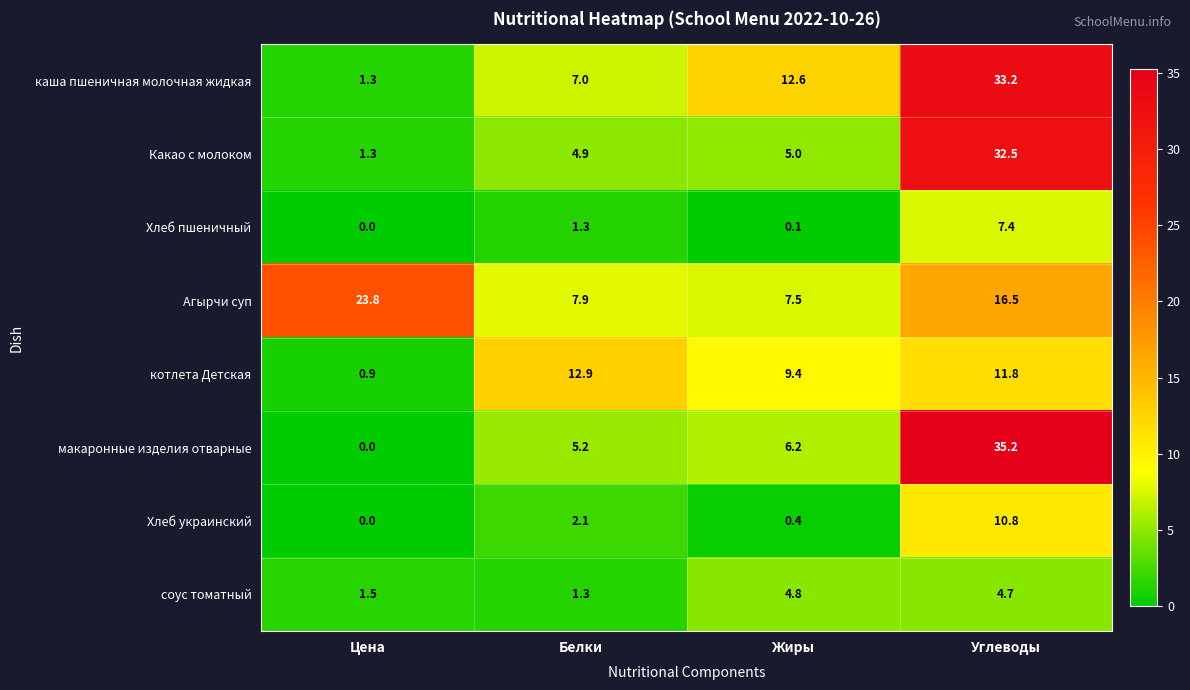

What is the difference between the maximum and minimum values in the котлета Детская series?

12.0